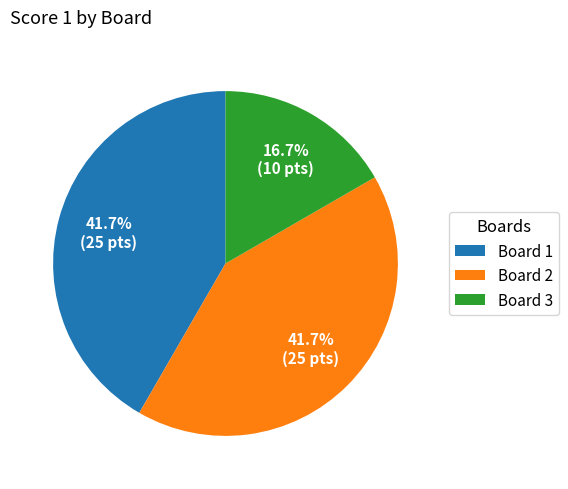

Is Board 1 the majority of the pie?

No